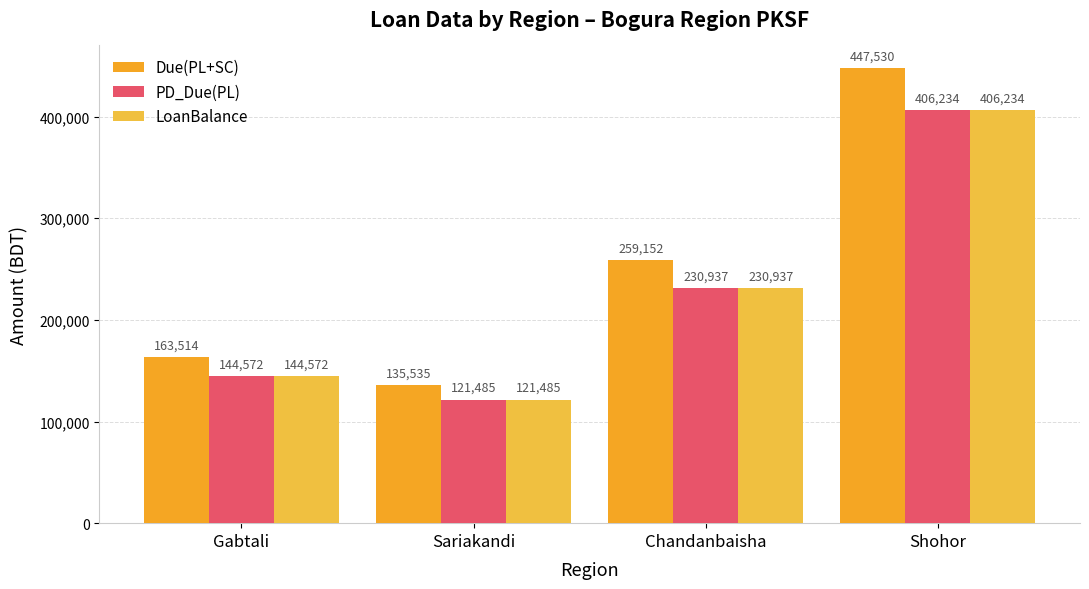

At which label is LoanBalance closest to 263859?

Chandanbaisha